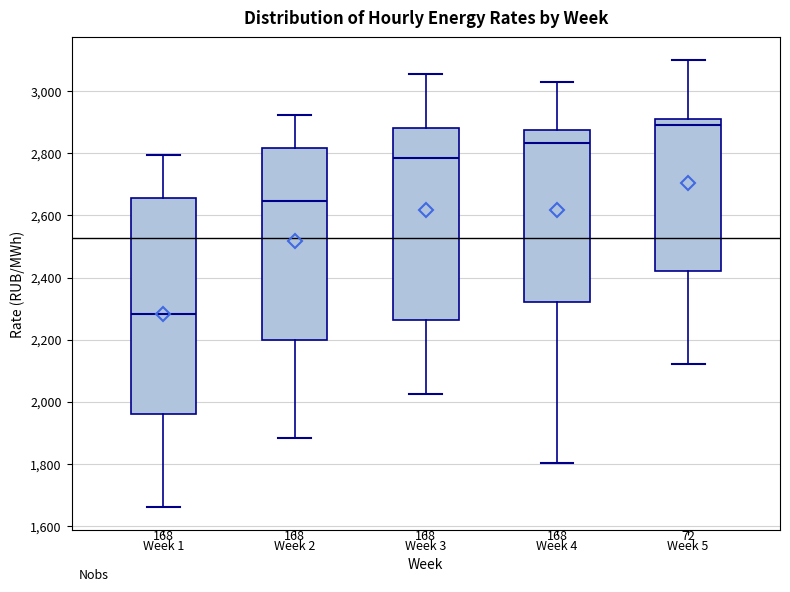

Where does the median line of the box for Week 4 sit on the y-axis? The values are not printed on the chart, so give them approximately, as read against the axis.

2840